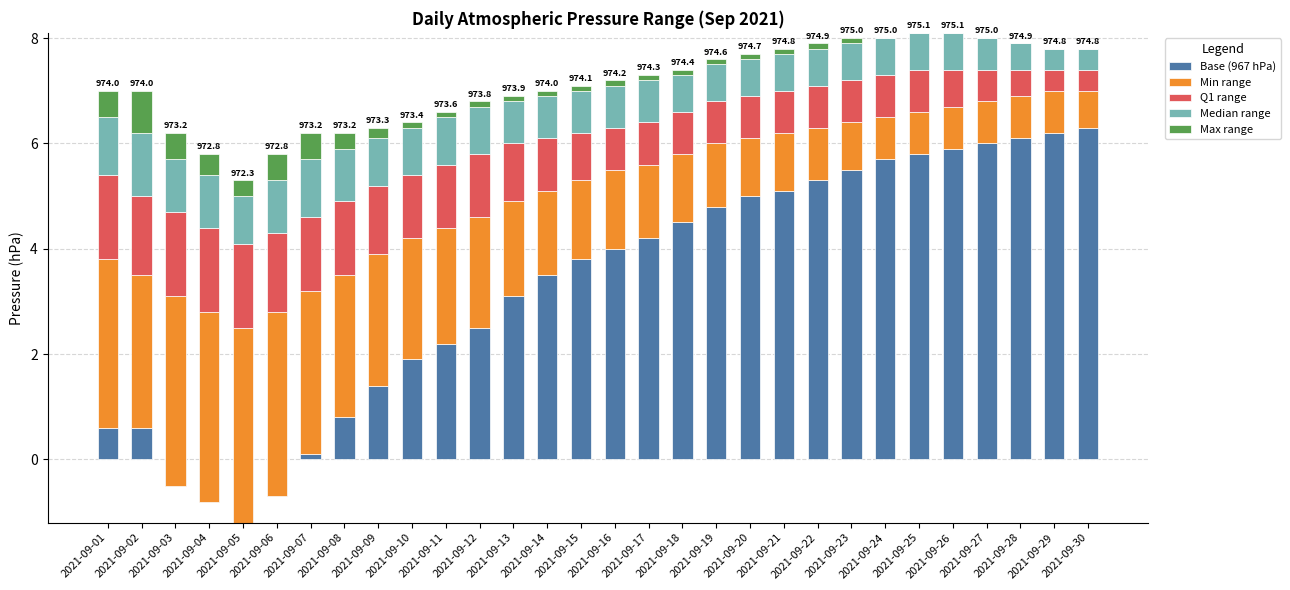

How many distinct data groups are displayed?

5